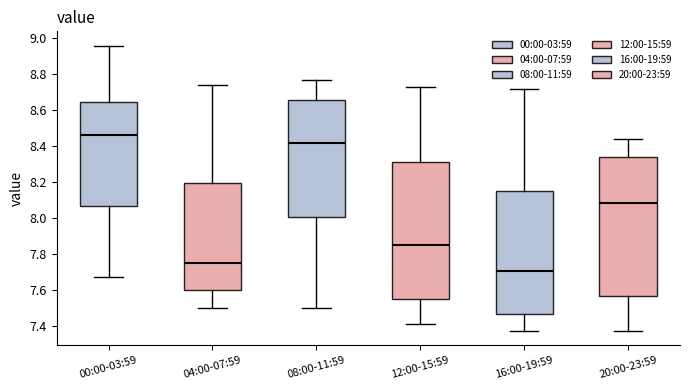

Reading left to right, read every box against the y-axis: the position of its median line, the range the box covers, and the ends of its whiskers. The values are not printed on the chart, so give them approximately, as read against the axis.

00:00-03:59: median 8.46, box 8.06 to 8.64, whiskers 7.68 to 8.96
04:00-07:59: median 7.76, box 7.60 to 8.20, whiskers 7.50 to 8.74
08:00-11:59: median 8.42, box 8.00 to 8.66, whiskers 7.50 to 8.78
12:00-15:59: median 7.86, box 7.54 to 8.32, whiskers 7.42 to 8.74
16:00-19:59: median 7.70, box 7.46 to 8.16, whiskers 7.38 to 8.72
20:00-23:59: median 8.08, box 7.56 to 8.34, whiskers 7.38 to 8.44